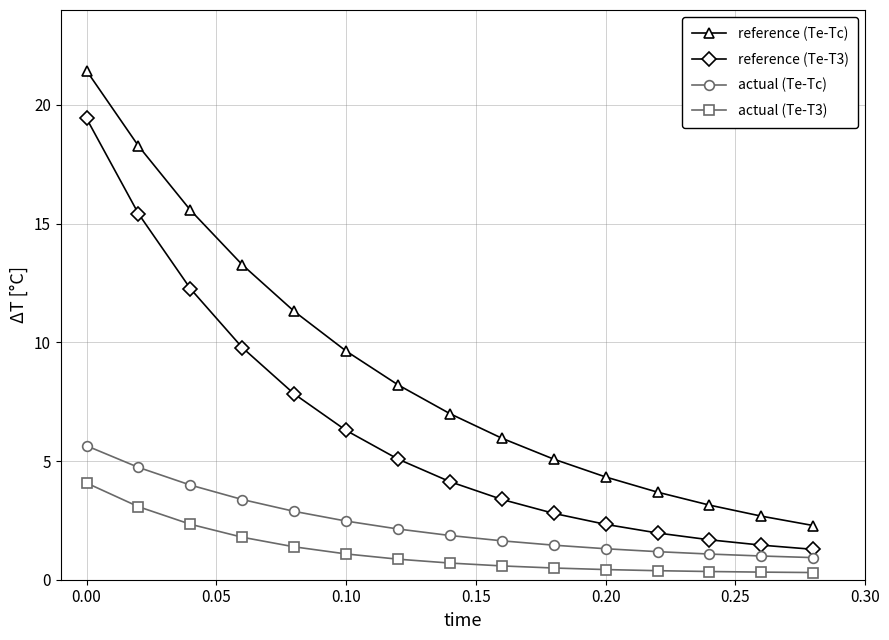

List the series in order of their peak value, lowest first.

actual (Te-T3), actual (Te-Tc), reference (Te-T3), reference (Te-Tc)